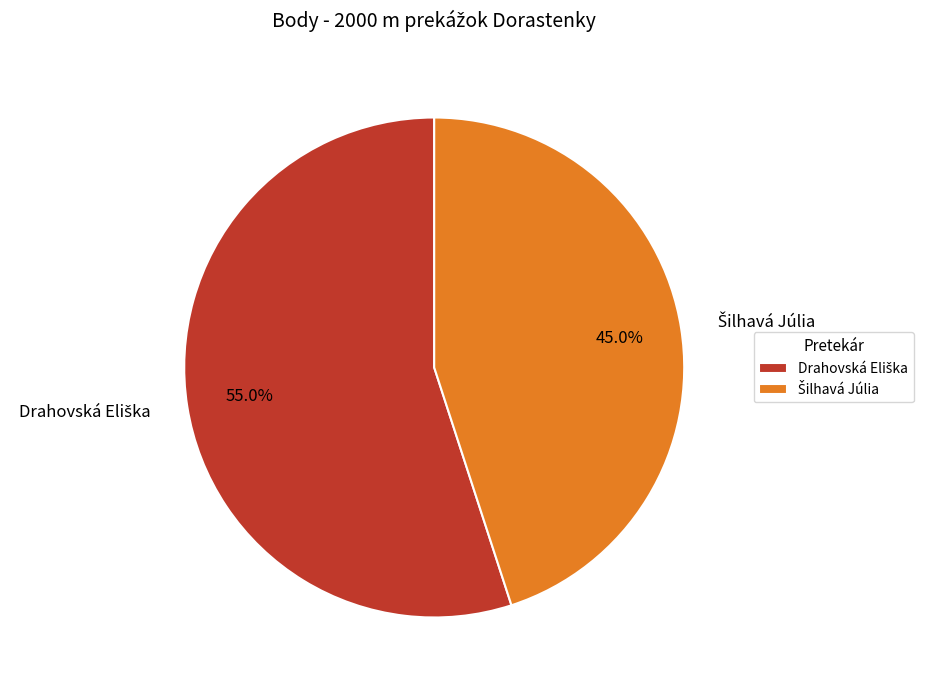

How many segments does this pie chart have?

2